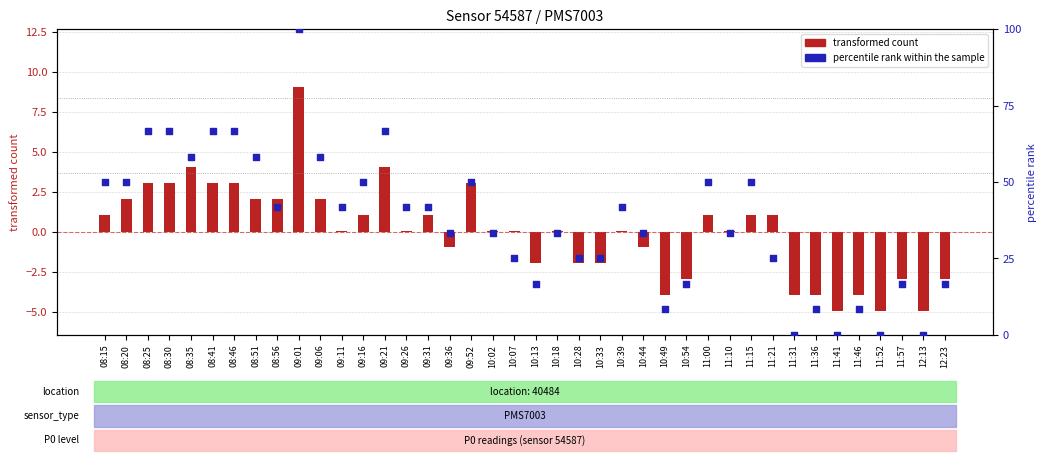

Which series contains the lowest Y value?

transformed count